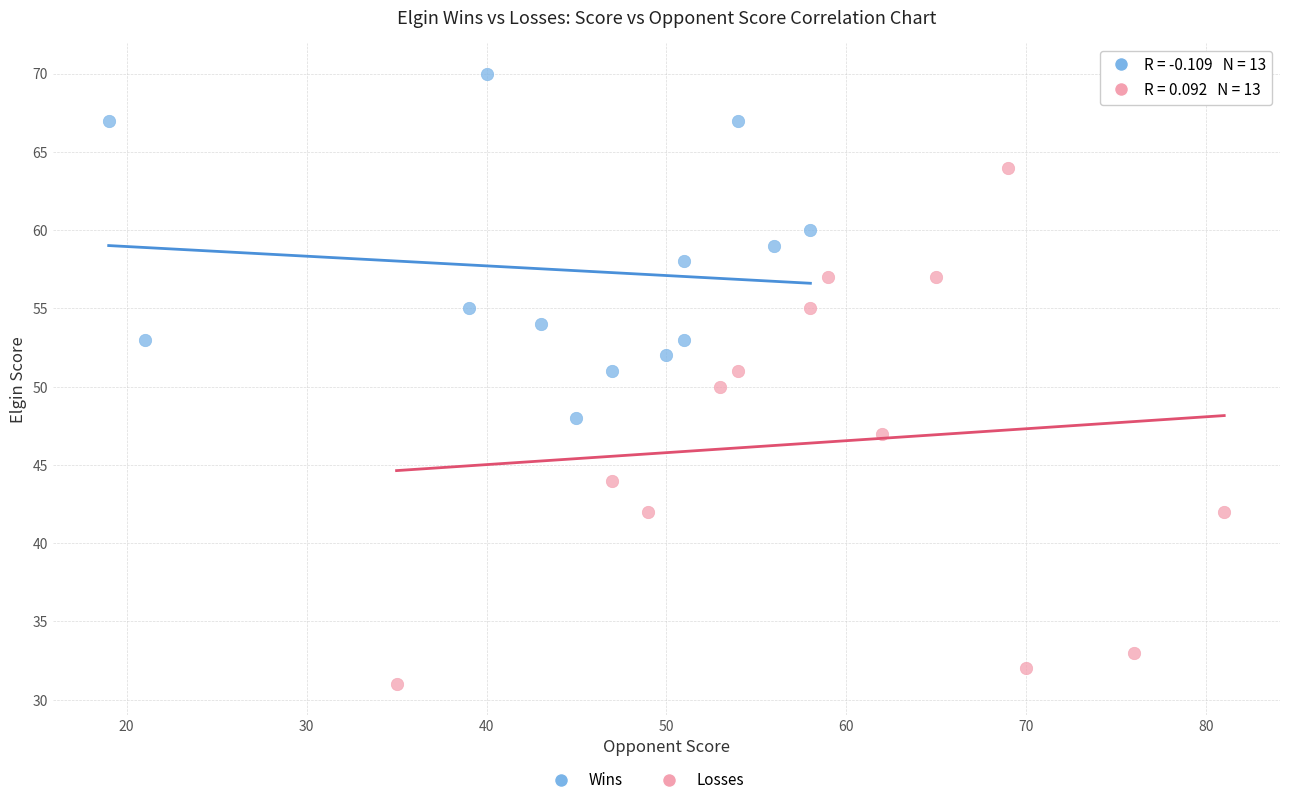

Which series has the largest Y range (max minus min)?

Losses